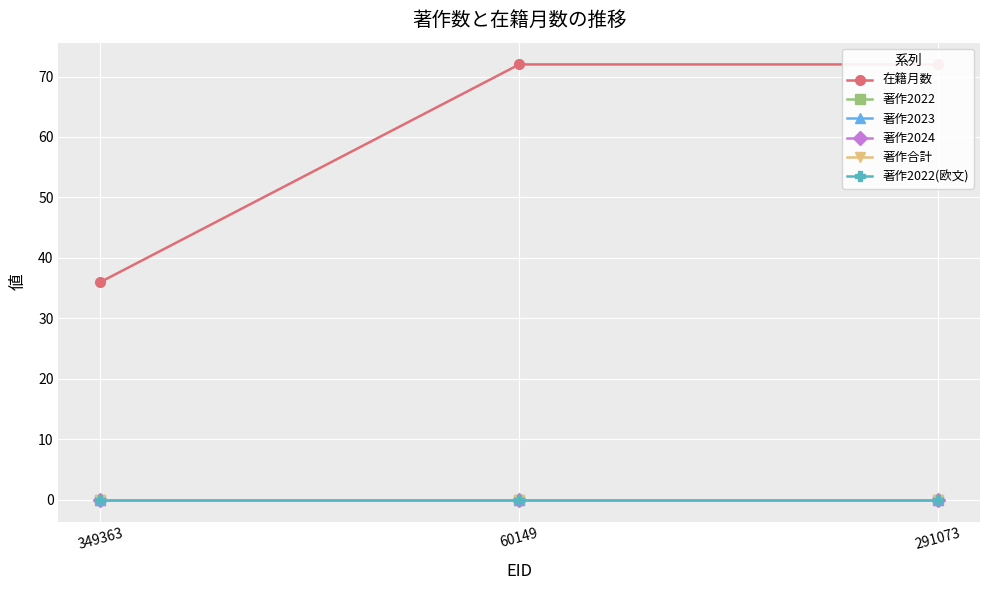

At which label does 著作2022(欧文) reach its minimum?

349363